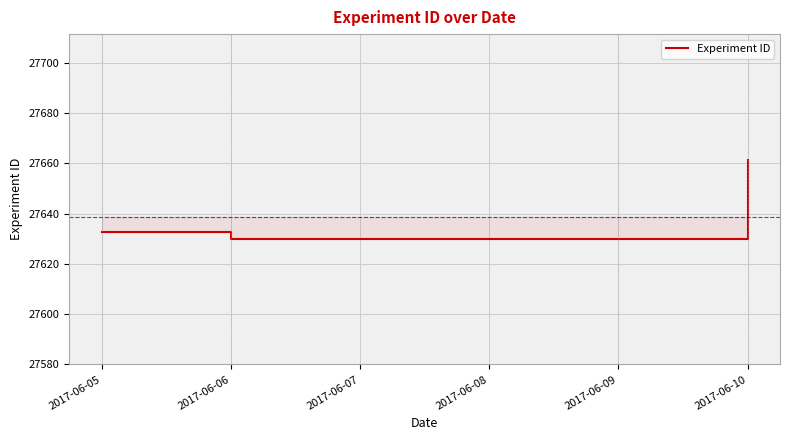

How many values are below 27632?

2